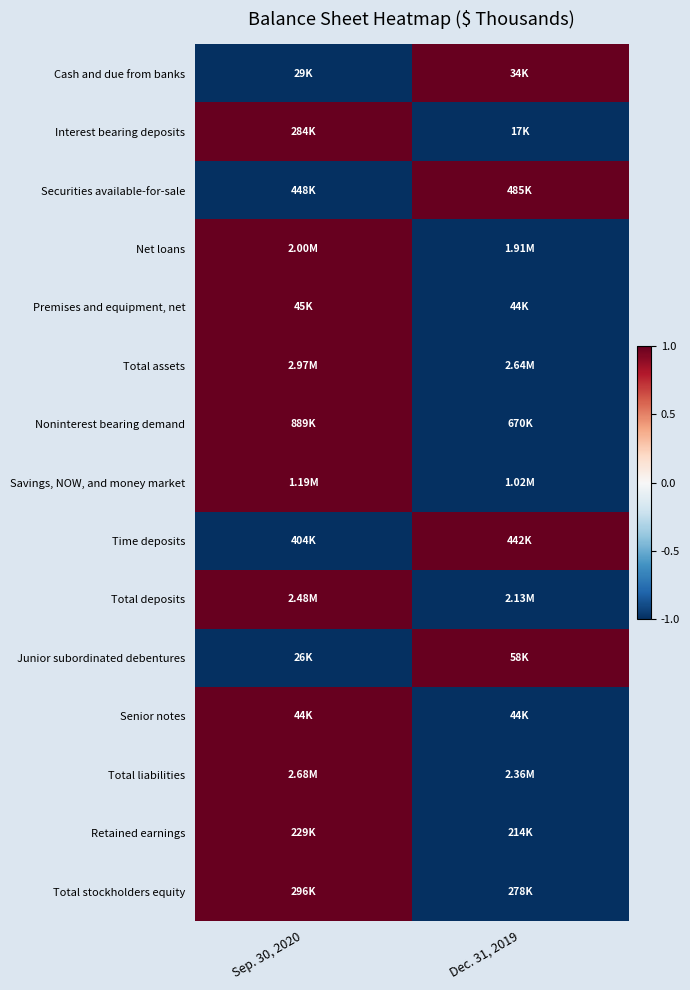

Reading left to right, what are all the values shown in this chart?

Cash and due from banks: Sep. 30, 2020=-1.0	Dec. 31, 2019=1.0
Interest bearing deposits: Sep. 30, 2020=1.0	Dec. 31, 2019=-1.0
Securities available-for-sale: Sep. 30, 2020=-1.0	Dec. 31, 2019=1.0
Net loans: Sep. 30, 2020=1.0	Dec. 31, 2019=-1.0
Premises and equipment, net: Sep. 30, 2020=1.0	Dec. 31, 2019=-1.0
Total assets: Sep. 30, 2020=1.0	Dec. 31, 2019=-1.0
Noninterest bearing demand: Sep. 30, 2020=1.0	Dec. 31, 2019=-1.0
Savings, NOW, and money market: Sep. 30, 2020=1.0	Dec. 31, 2019=-1.0
Time deposits: Sep. 30, 2020=-1.0	Dec. 31, 2019=1.0
Total deposits: Sep. 30, 2020=1.0	Dec. 31, 2019=-1.0
Junior subordinated debentures: Sep. 30, 2020=-1.0	Dec. 31, 2019=1.0
Senior notes: Sep. 30, 2020=1.0	Dec. 31, 2019=-1.0
Total liabilities: Sep. 30, 2020=1.0	Dec. 31, 2019=-1.0
Retained earnings: Sep. 30, 2020=1.0	Dec. 31, 2019=-1.0
Total stockholders equity: Sep. 30, 2020=1.0	Dec. 31, 2019=-1.0